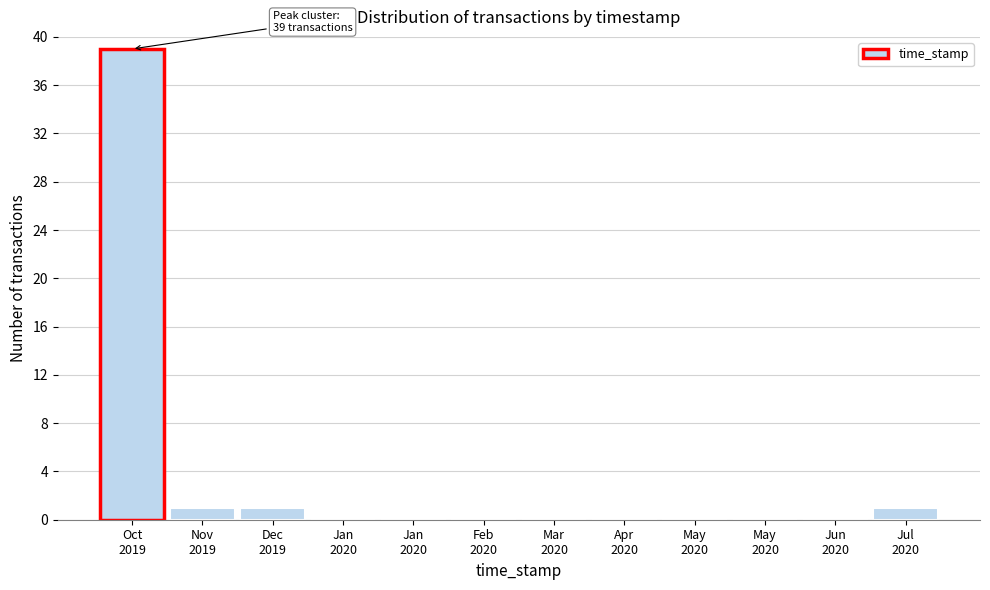

How many series are shown in this chart?

1